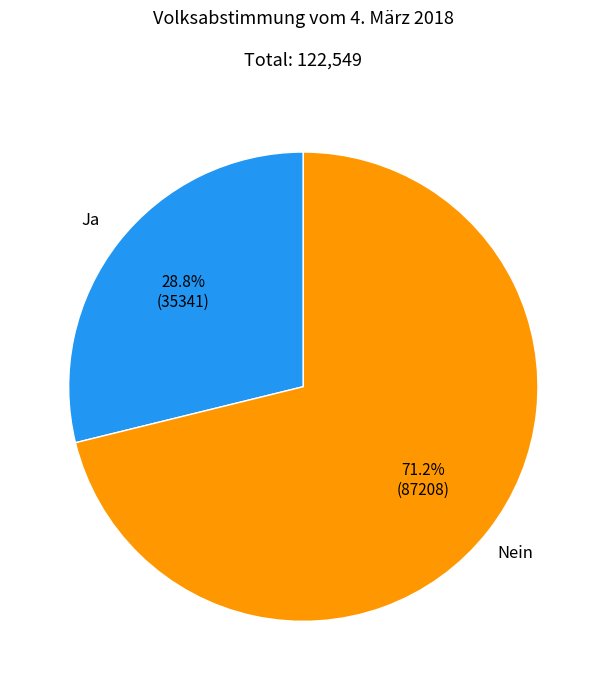

Count the number of slices in the pie.

2